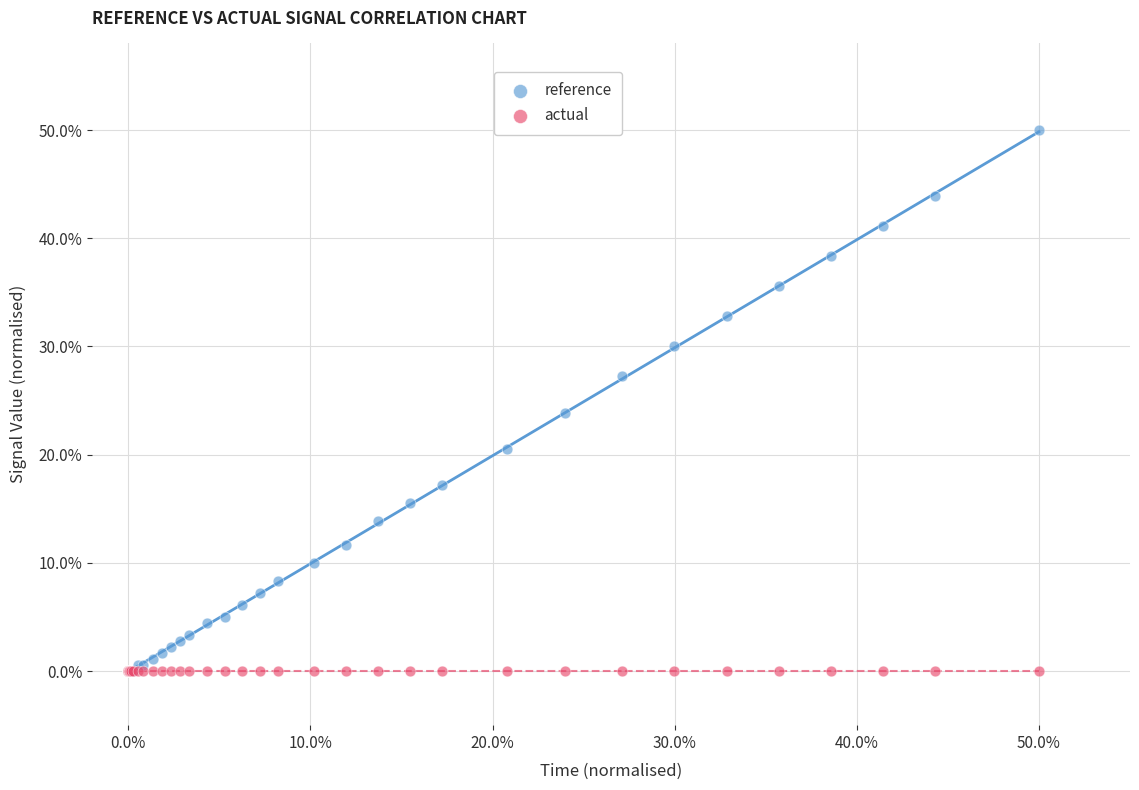

What are all the series names shown in the legend?

reference, actual